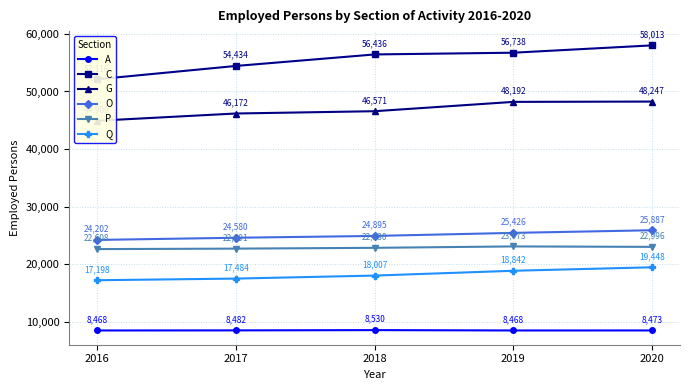

Rank the categories by C value from lowest to highest.

2016, 2017, 2018, 2019, 2020